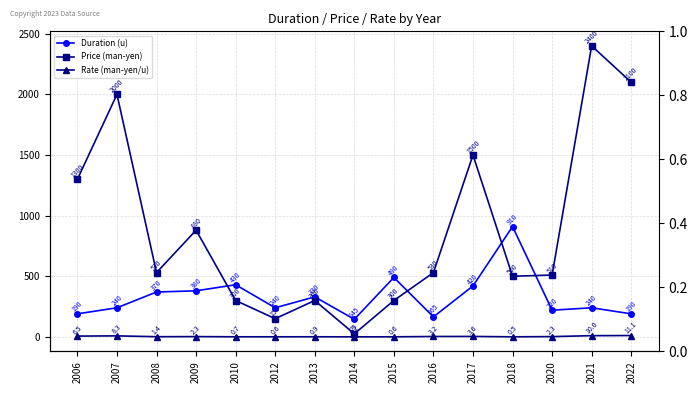

True or false: Price (man-yen) and Rate (man-yen/u) intersect in this chart.

False